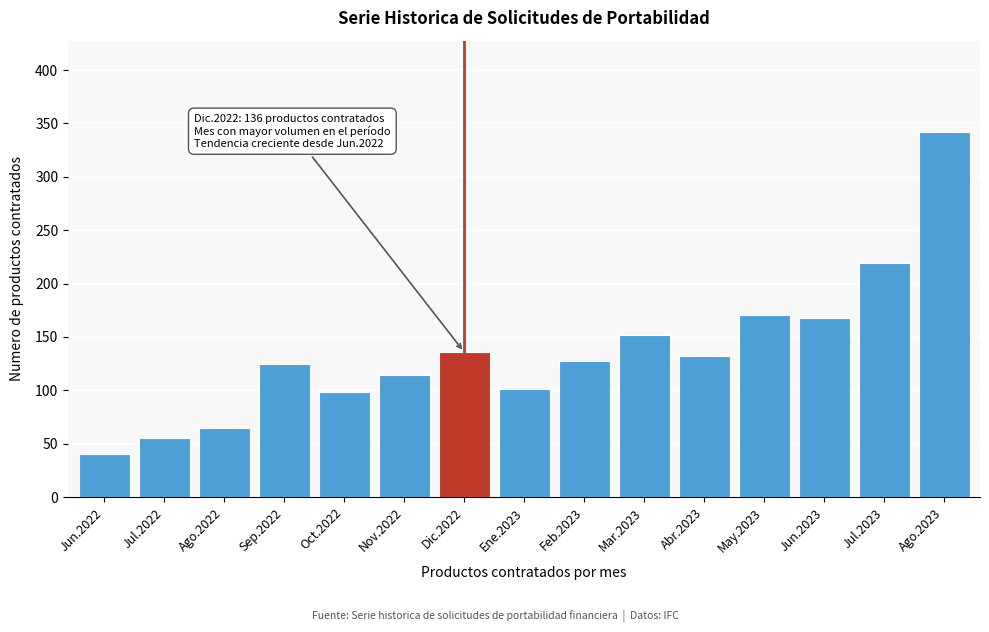

Reading left to right, what are all the values shown in this chart?

40	55	65	125	98	114	136	101	127	152	132	171	168	219	342